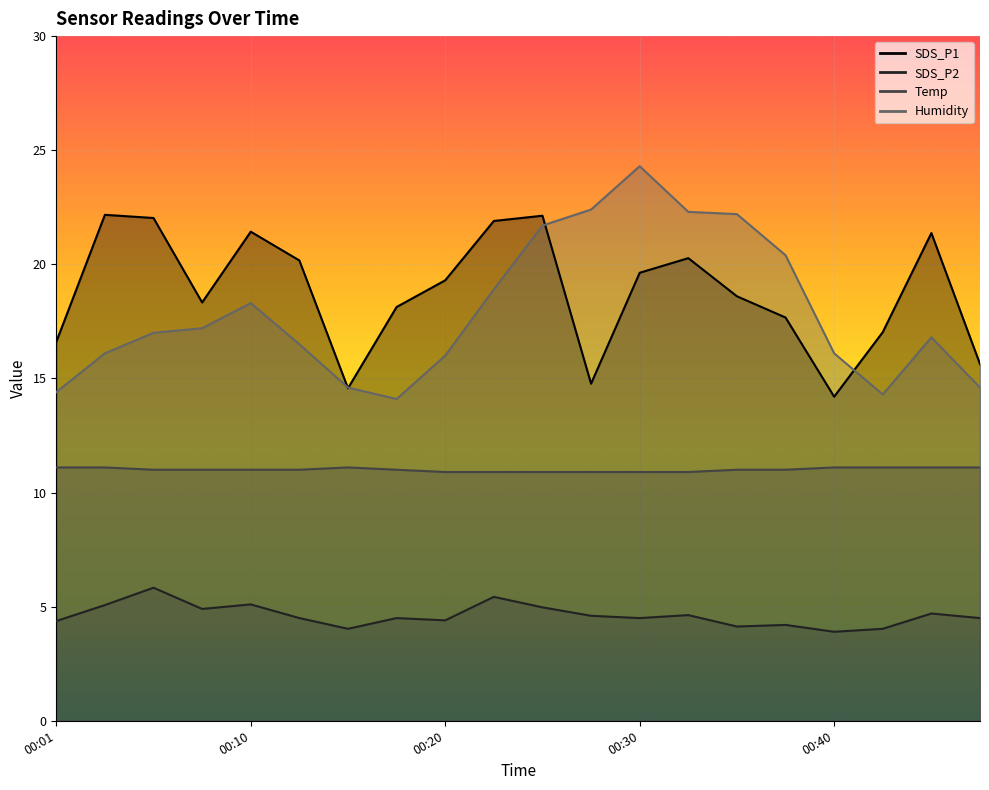

True or false: Humidity has more than 1 interior local peaks.

True